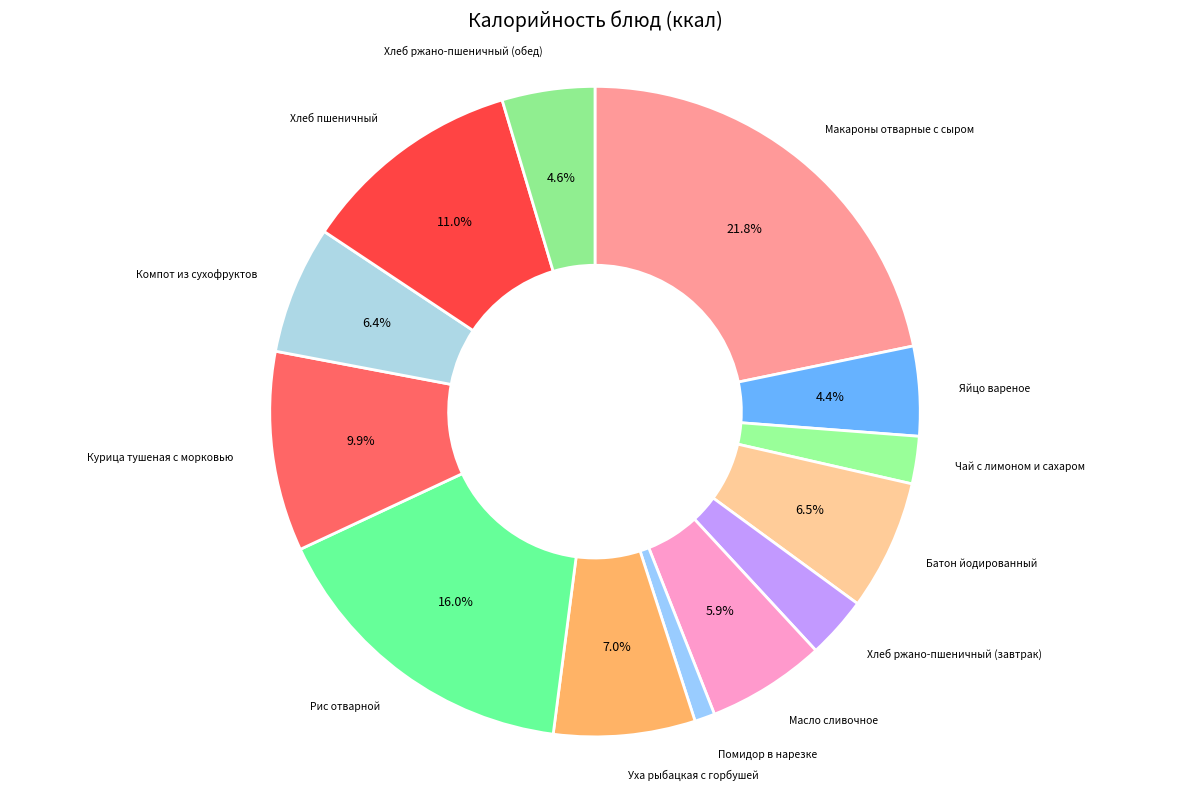

What is the smallest slice in the pie chart?

Помидор в нарезке